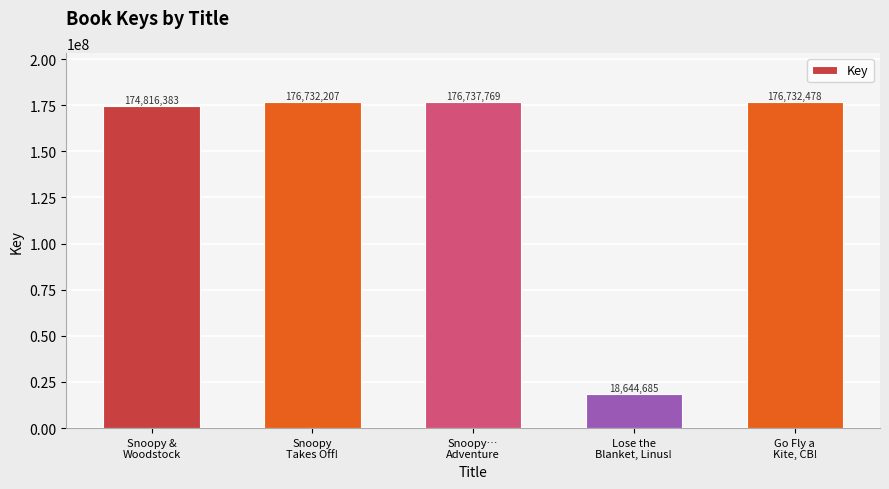

Rank the categories by value from lowest to highest.

Lose the
Blanket, Linus!, Snoopy &
Woodstock, Snoopy
Takes Off!, Go Fly a
Kite, CB!, Snoopy…
Adventure